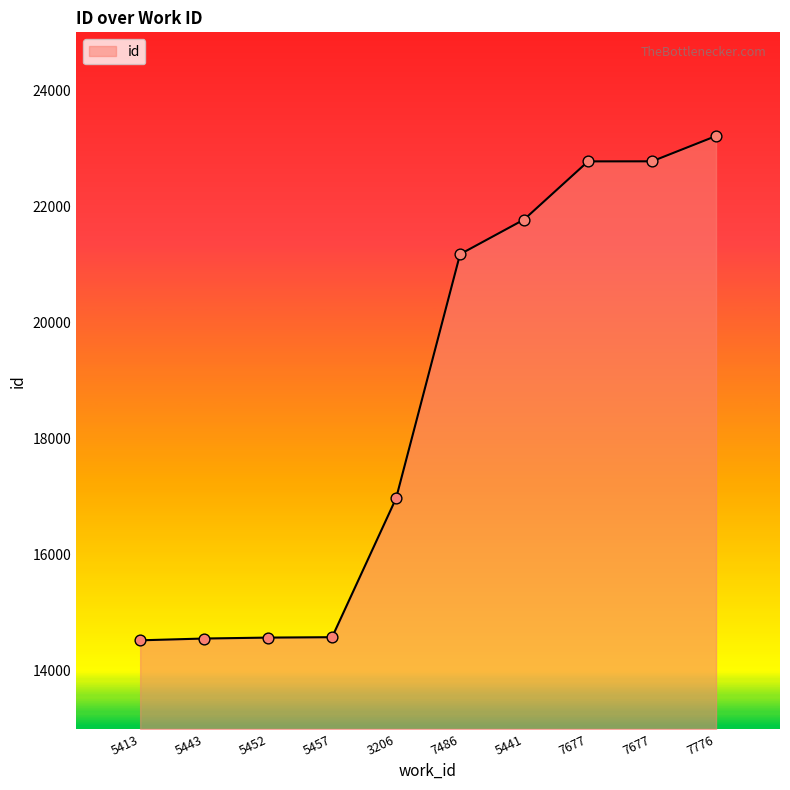

What is the change in value from 5443 to 3206?

+2416